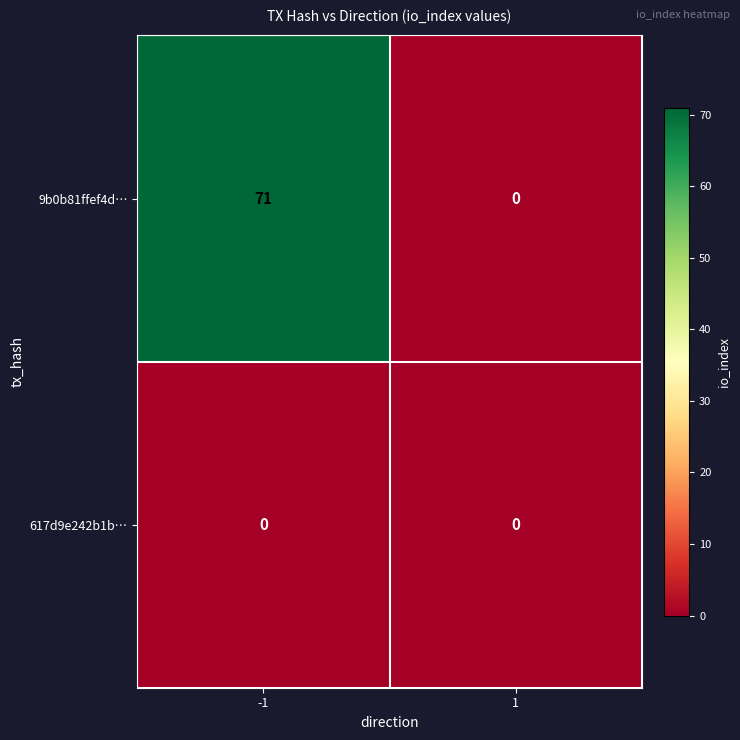

At which category is the sum across all series the highest?

-1